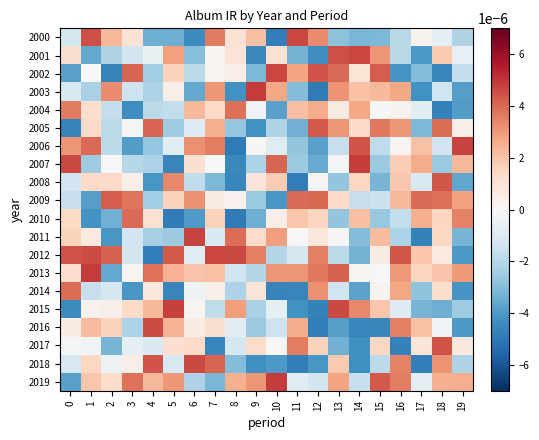

Count the number of data series in this chart.

20